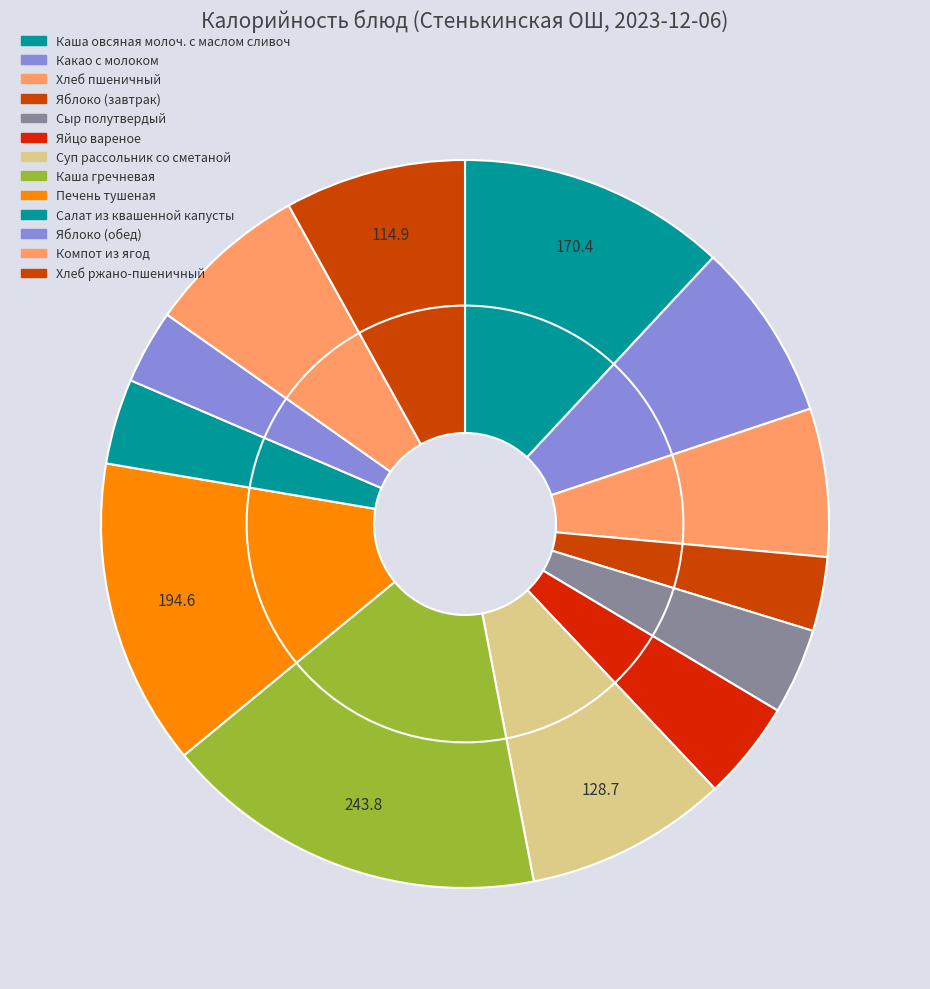

What percentage is the Каша овсяная молоч. с маслом сливоч slice, to the nearest percent?

12%